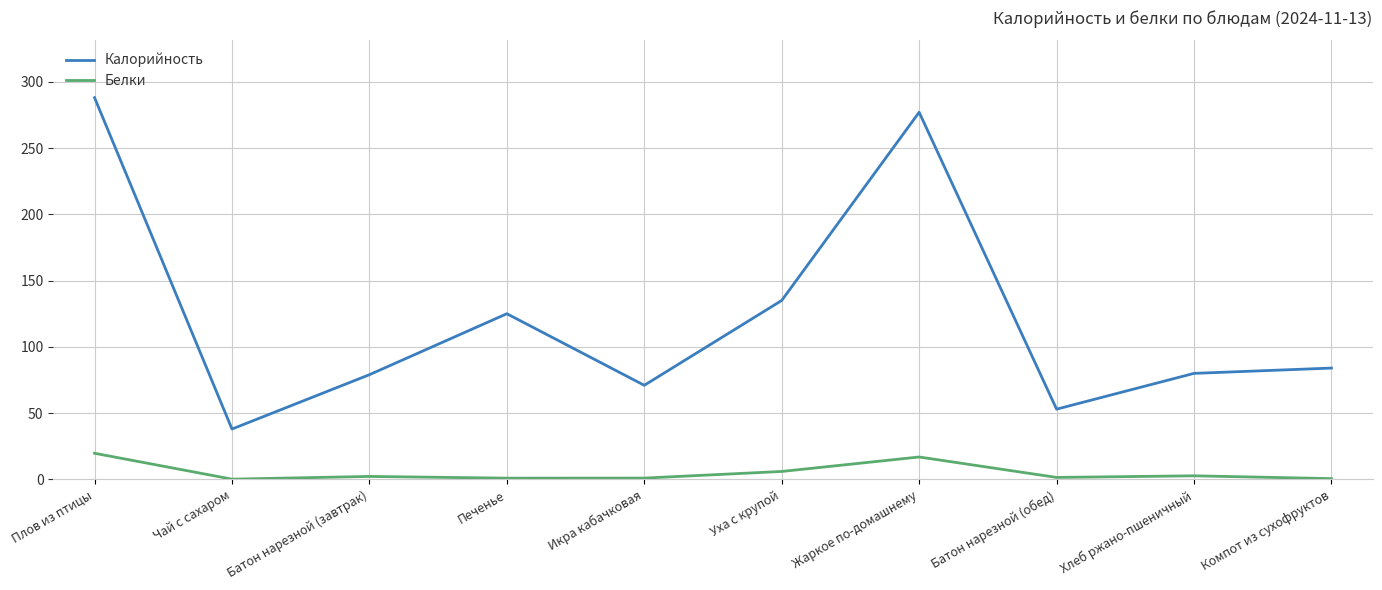

Between Жаркое по-домашнему and Батон нарезной (обед), which series saw the biggest shift?

Калорийность